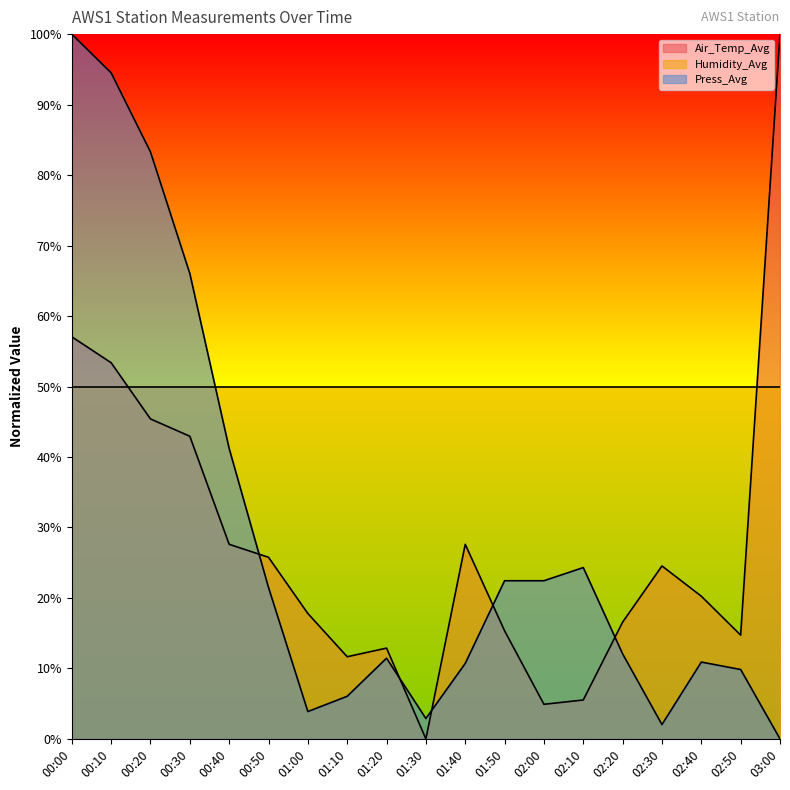

What are all the series names shown in the legend?

Air_Temp_Avg, Humidity_Avg, Press_Avg